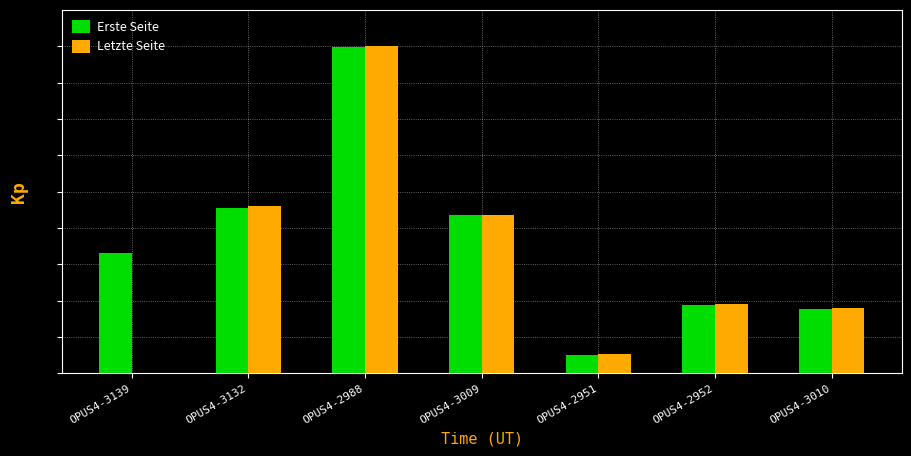

At which label does Erste Seite reach its minimum?

OPUS4-2951